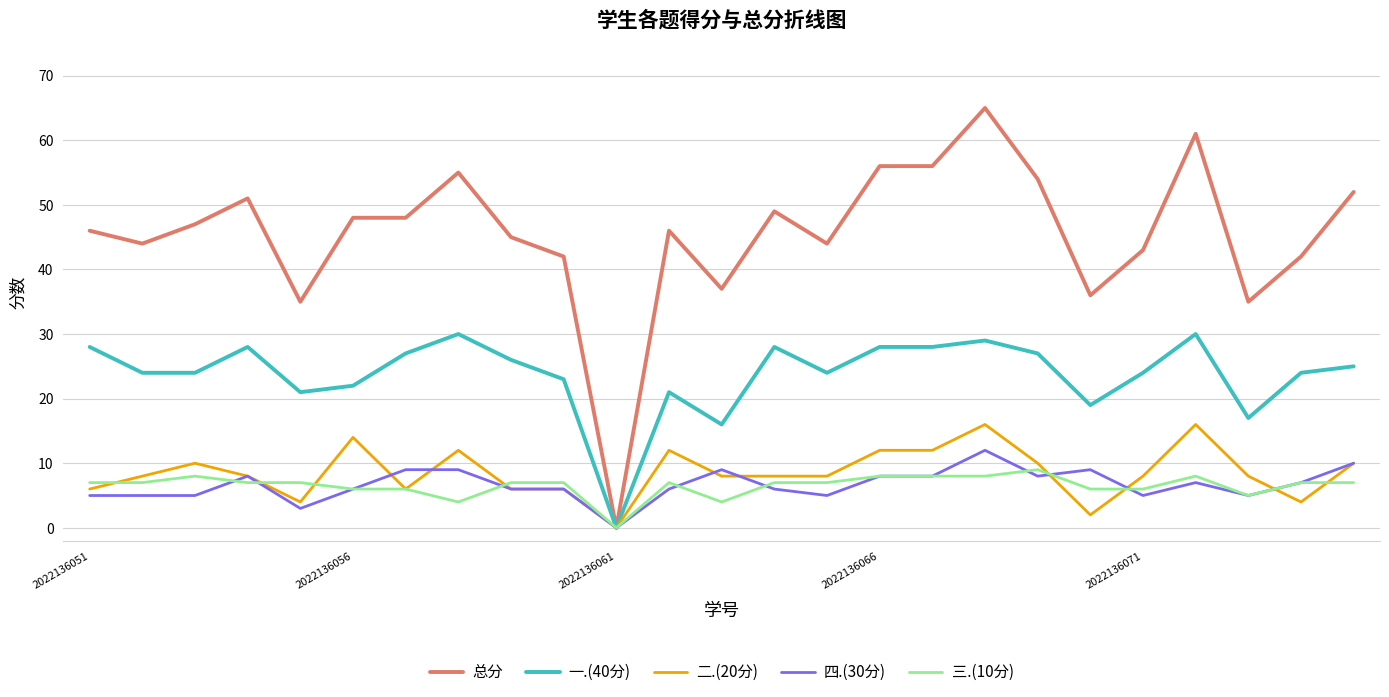

Count the 二.(20分) values in the range 6 to 12.

18